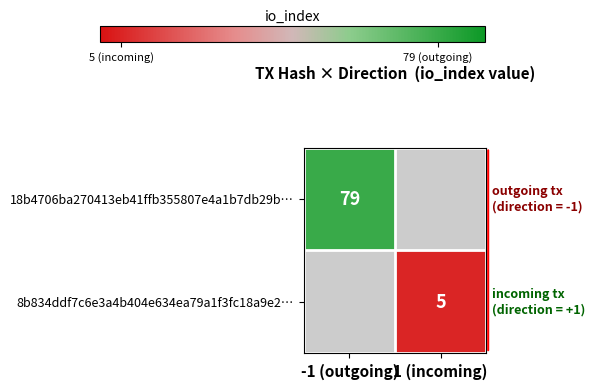

The value of 8b834ddf7c6e3a4b404e634ea79a1f3fc18a9e2… at 1 (incoming) is 5. True or false?

True